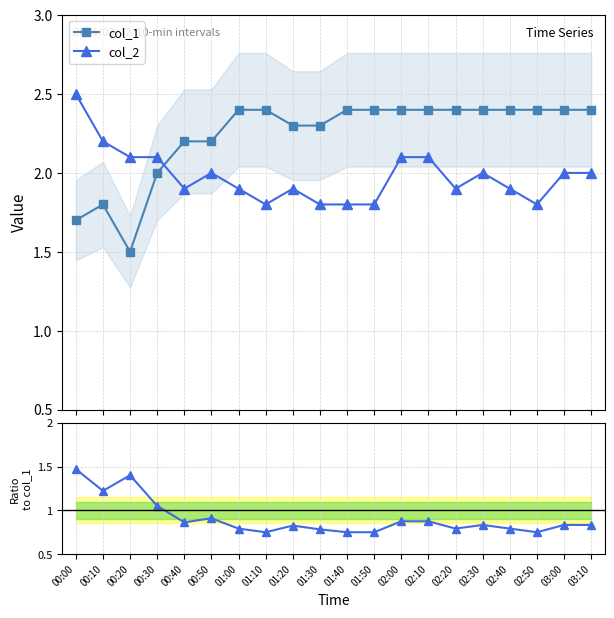

How many interior local valleys does the col_2 / col_1 series have?

5